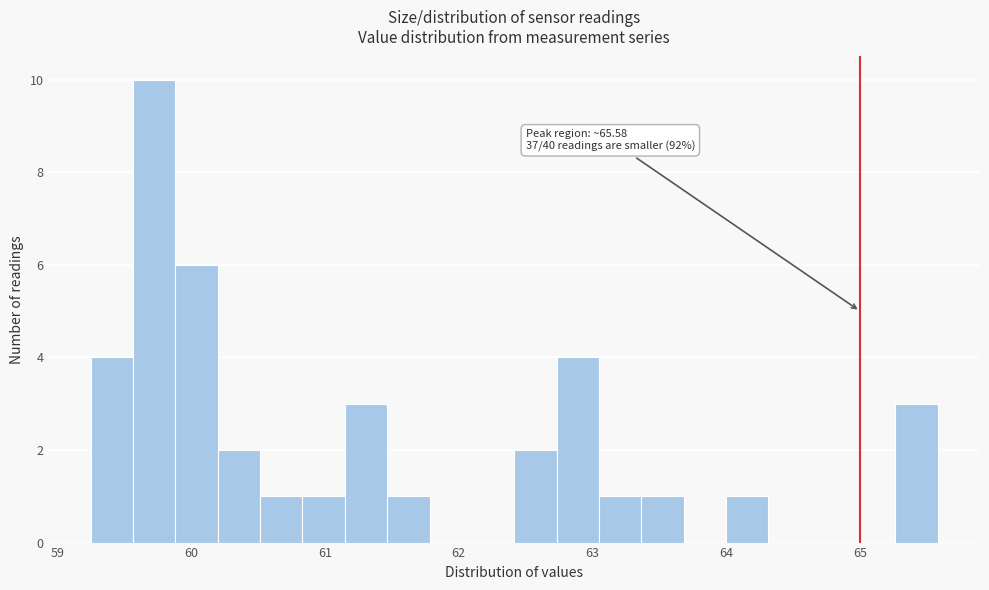

Around what value on the x-axis is the tallest bar? Give the approximate position of its centre, as read against the axis.

59.7